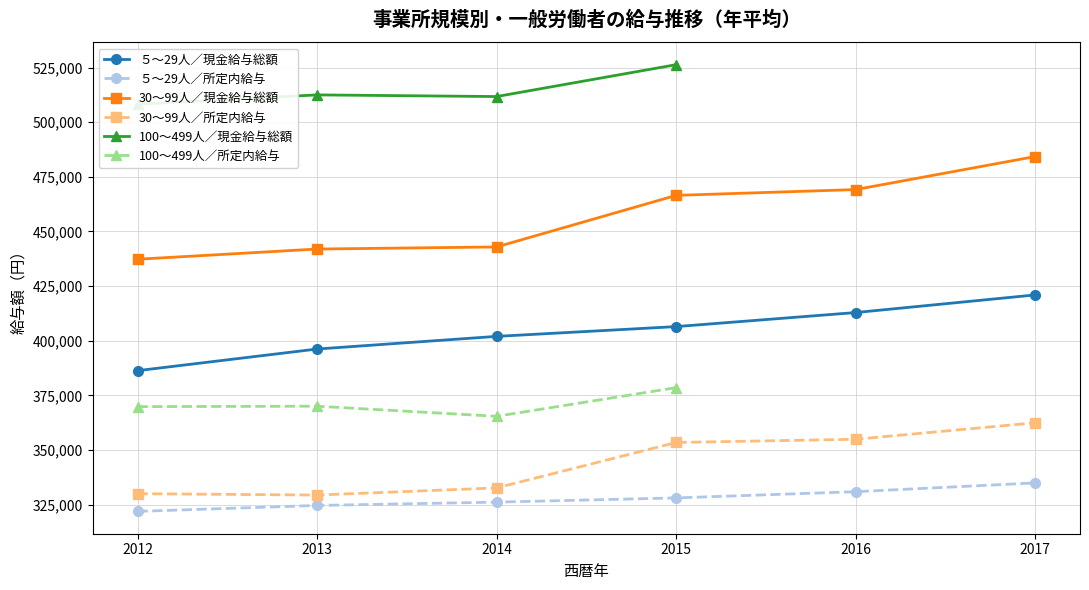

At which label is ５～29人／現金給与総額 closest to 403617?

2014